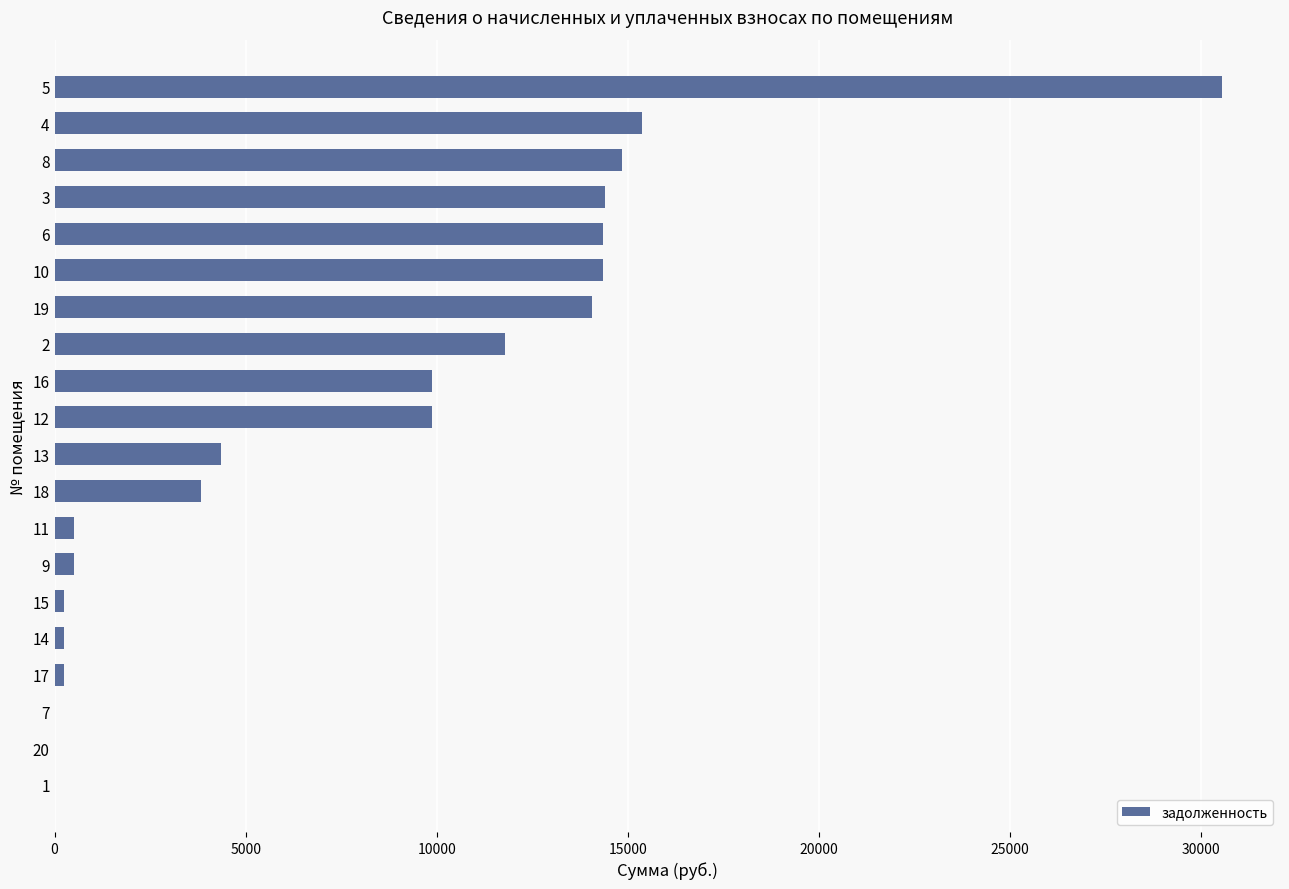

What is the sum of all values?

159386.0